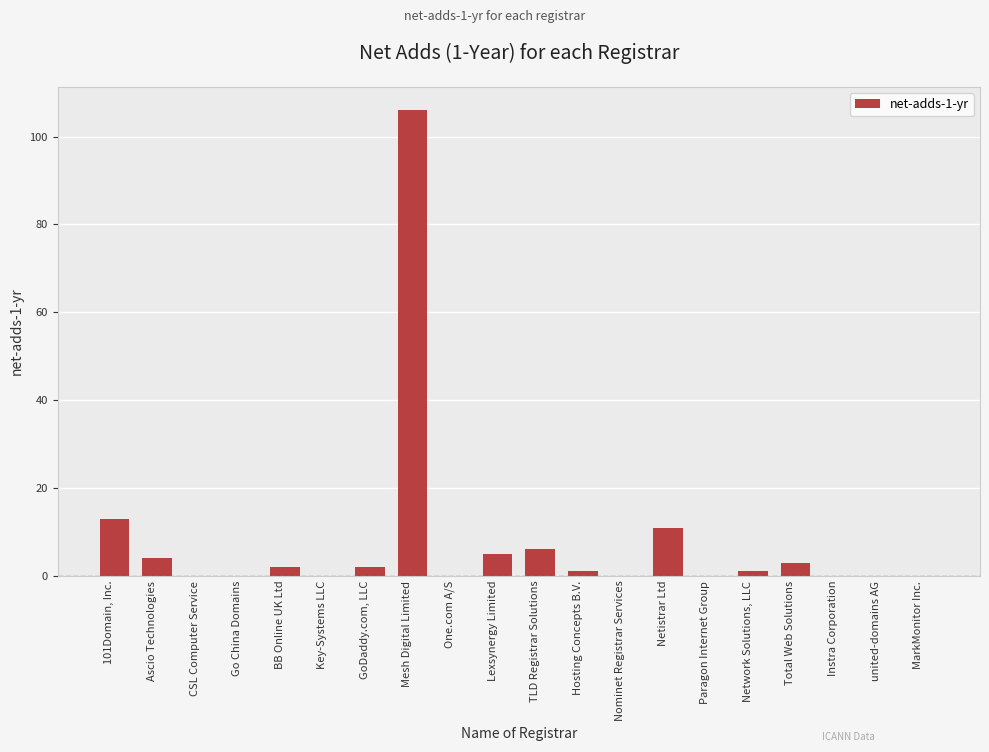

Reading left to right, list all the values displayed in this chart.

13	4	0	0	2	0	2	106	0	5	6	1	0	11	0	1	3	0	0	0